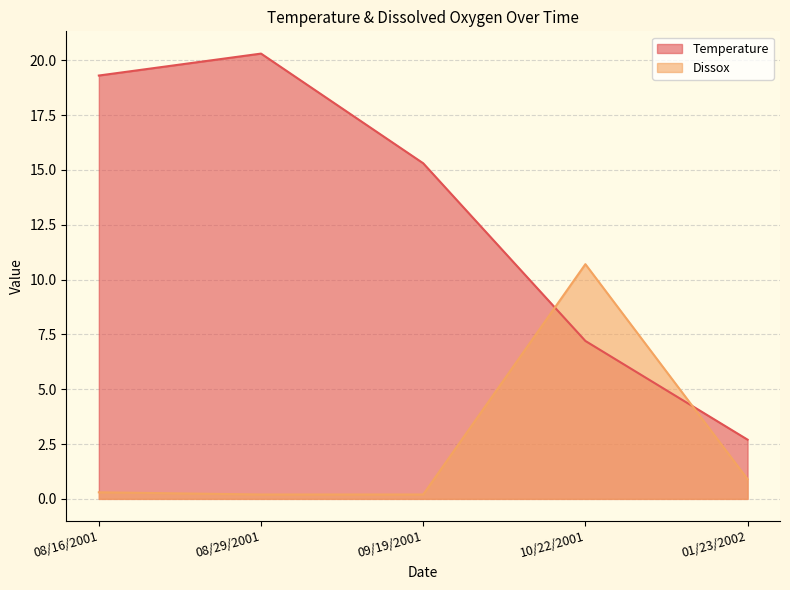

At which category is the sum across all series the highest?

08/29/2001